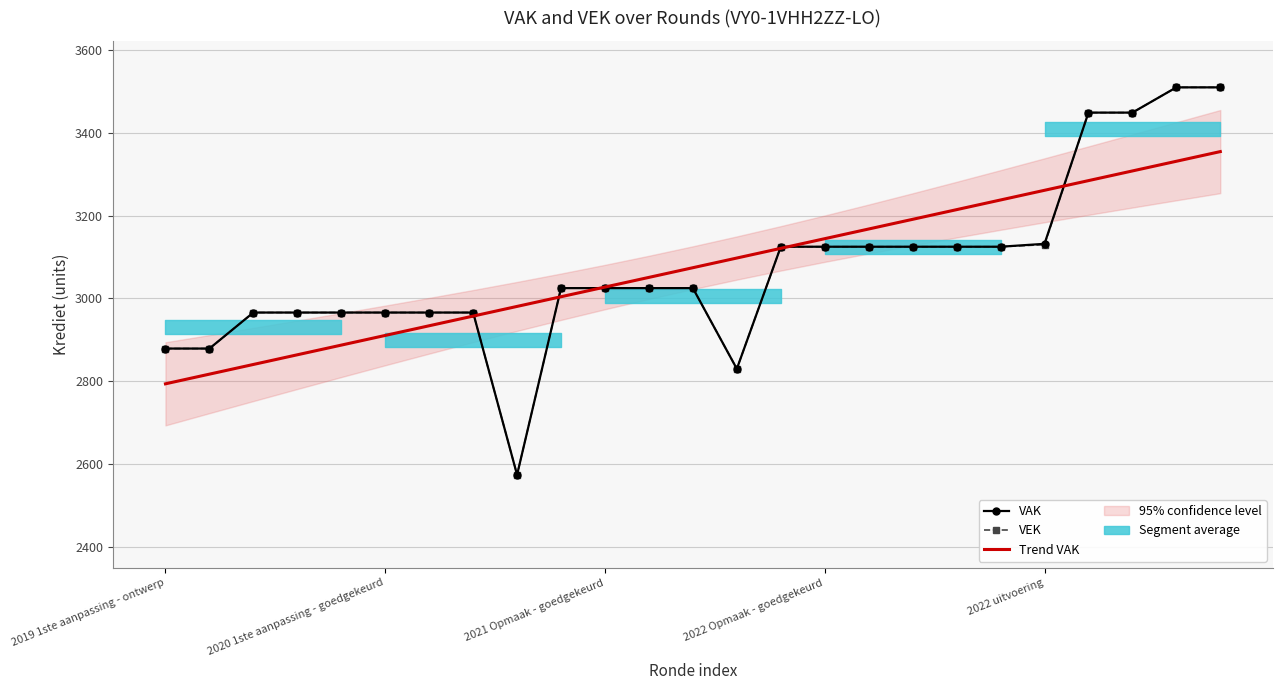

What is the difference between the highest and lowest values at 9?

20.8